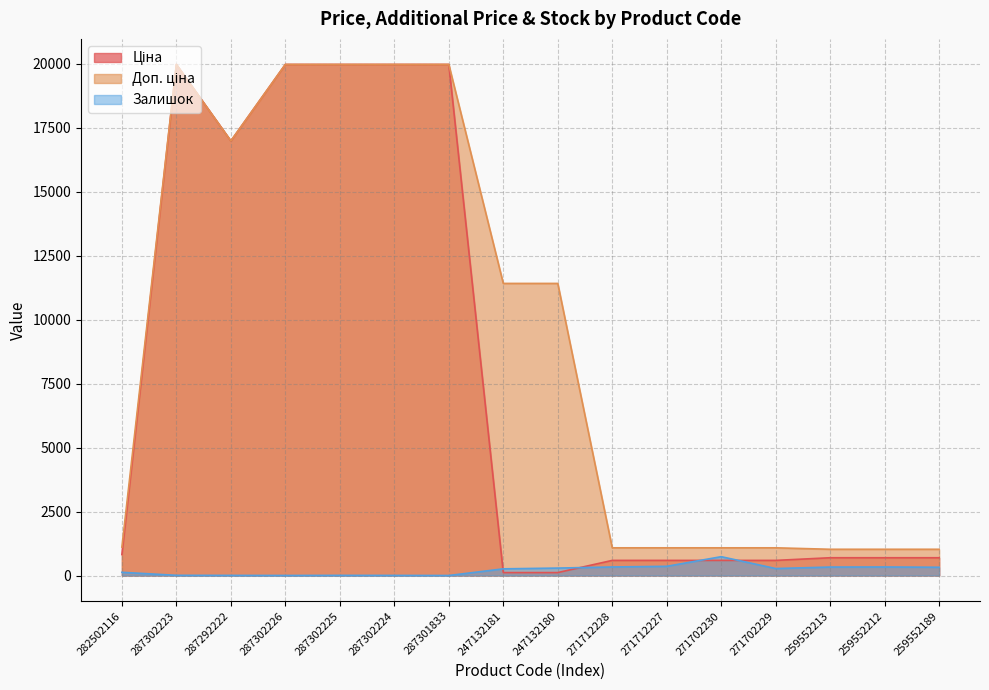

How many distinct data groups are displayed?

3